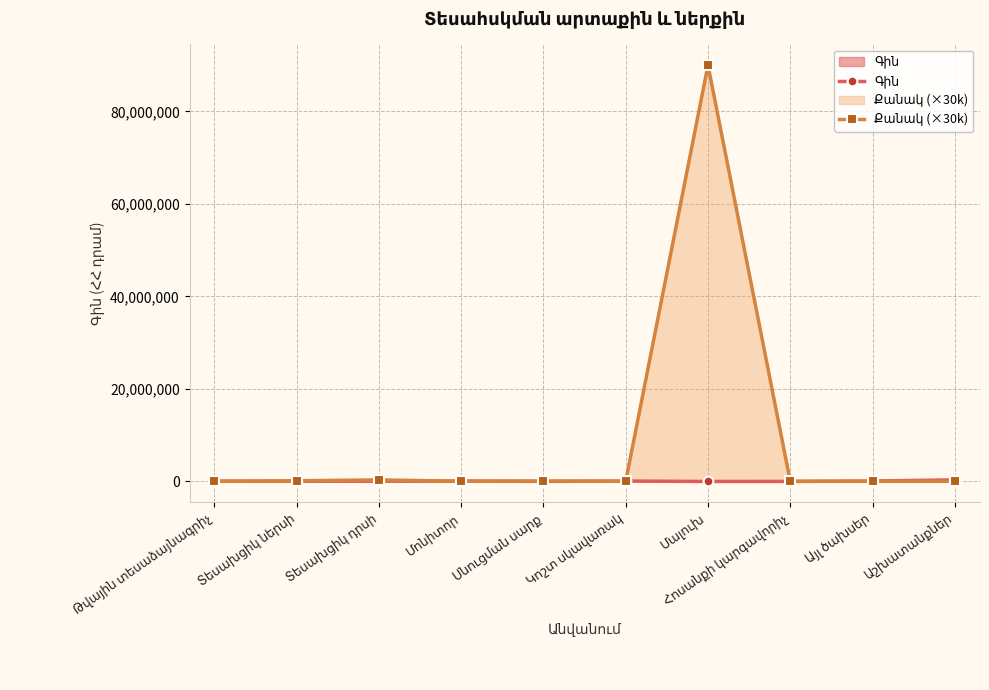

Rank the categories by Գին value from highest to lowest.

Աշխատանքներ, Այլ ծախսեր, Մոնիտոր, Կոշտ սկավառակ, Թվային տեսաձայնագրիչ, Տեսախցիկ դրսի, Տեսախցիկ ներսի, Սնուցման սարք, Հոսանքի կարգավորիչ, Մալուխ